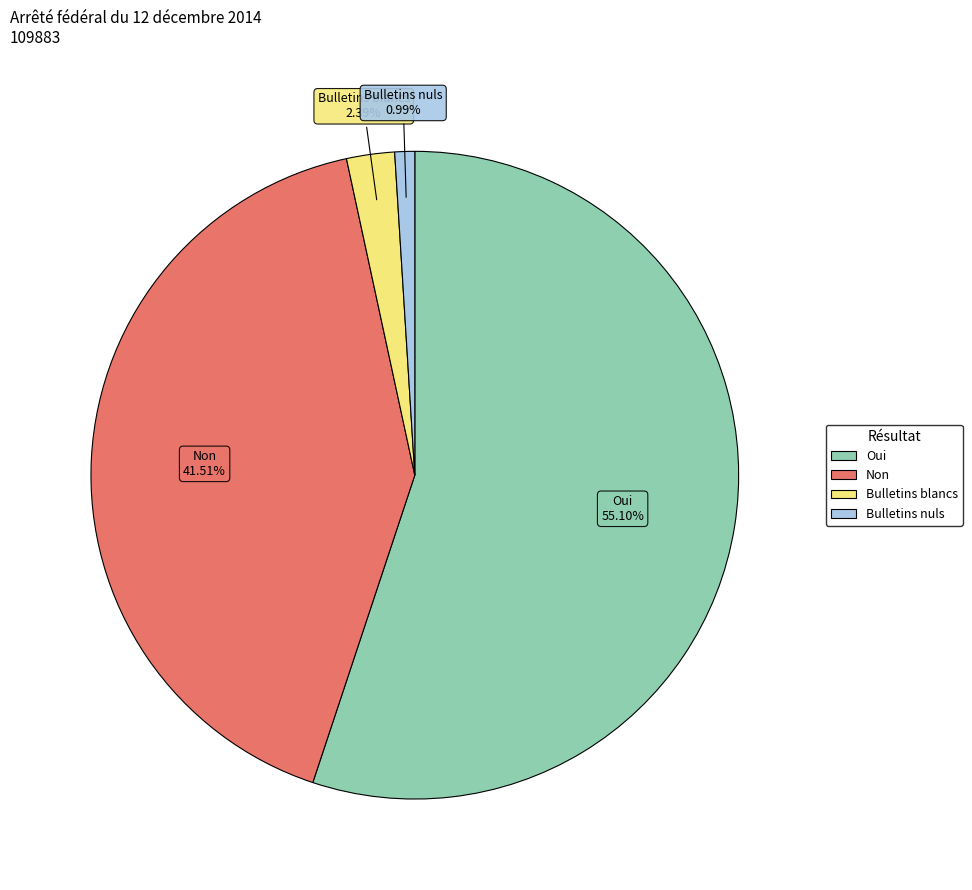

Is there a majority slice in this chart?

Yes